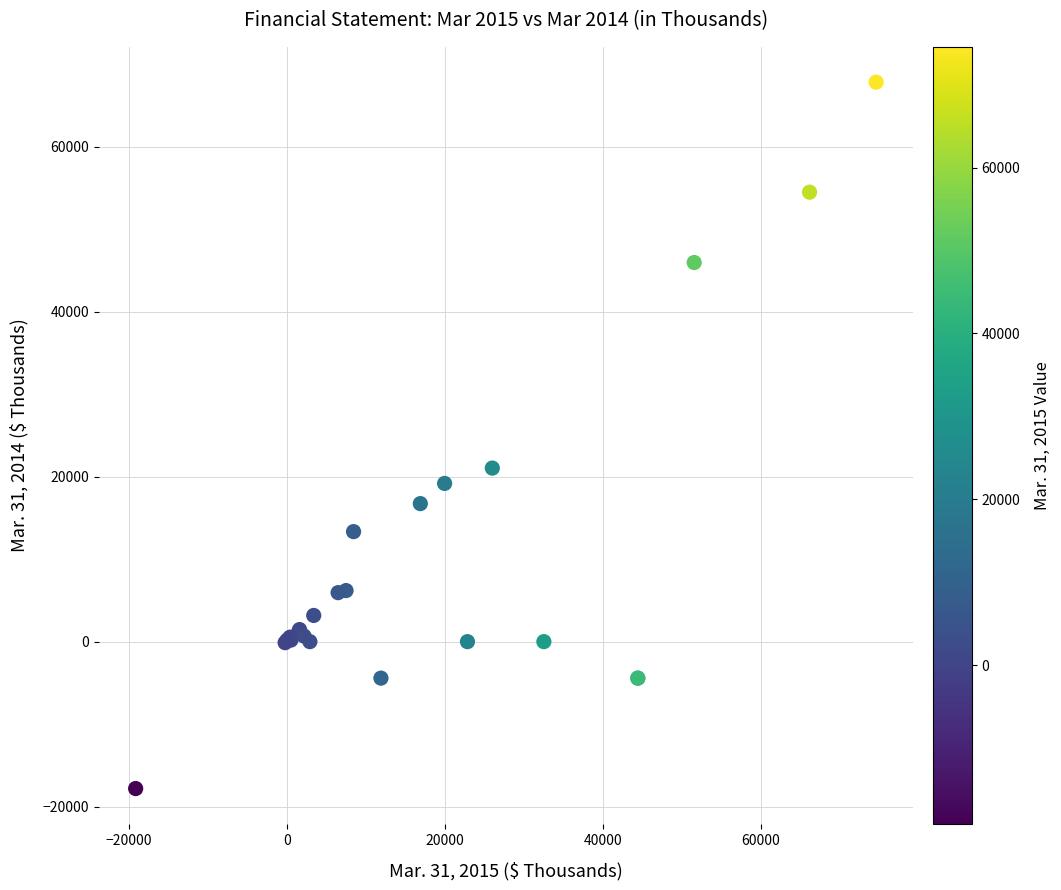

What Y value in the scatter plot is closest to 25013?

21045